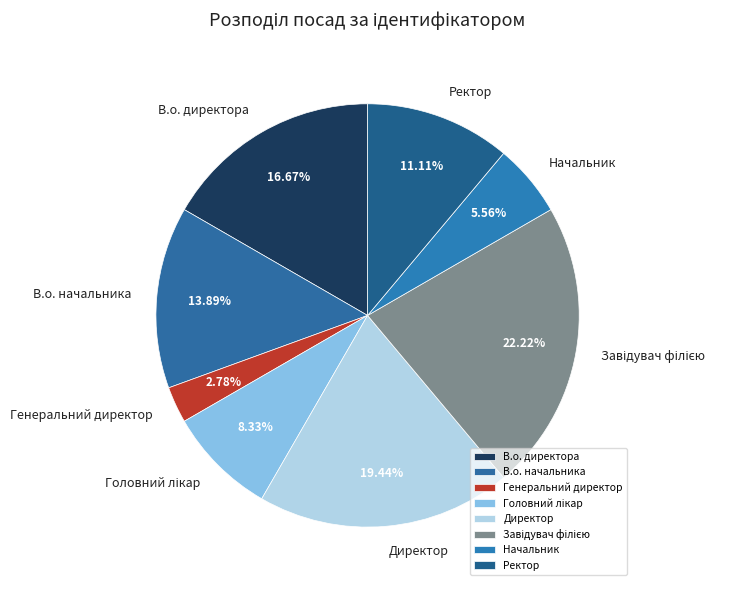

Is it true that Ректор is 22% of the pie?

False